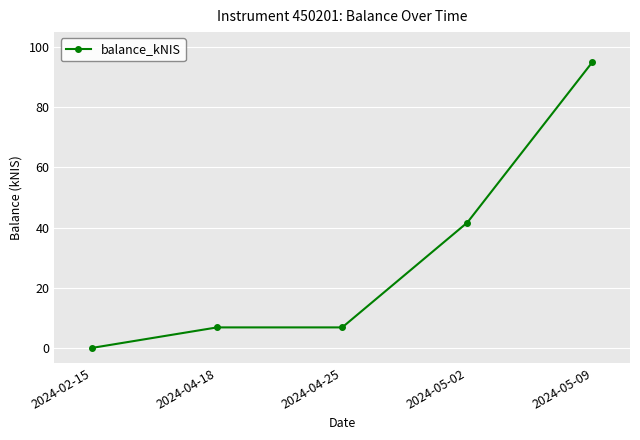

Which category has the lowest value across all series?

2024-02-15